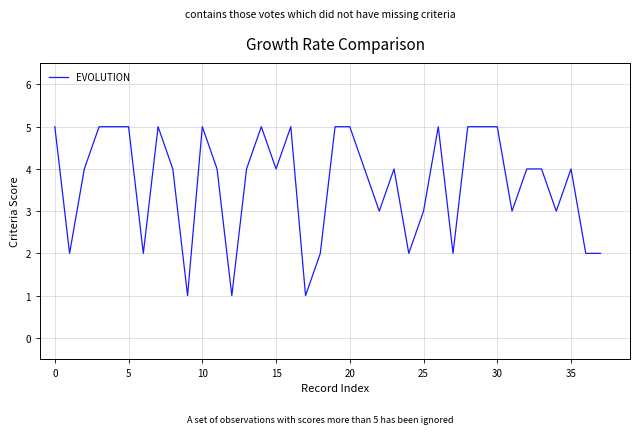

What is the greatest value displayed?

5